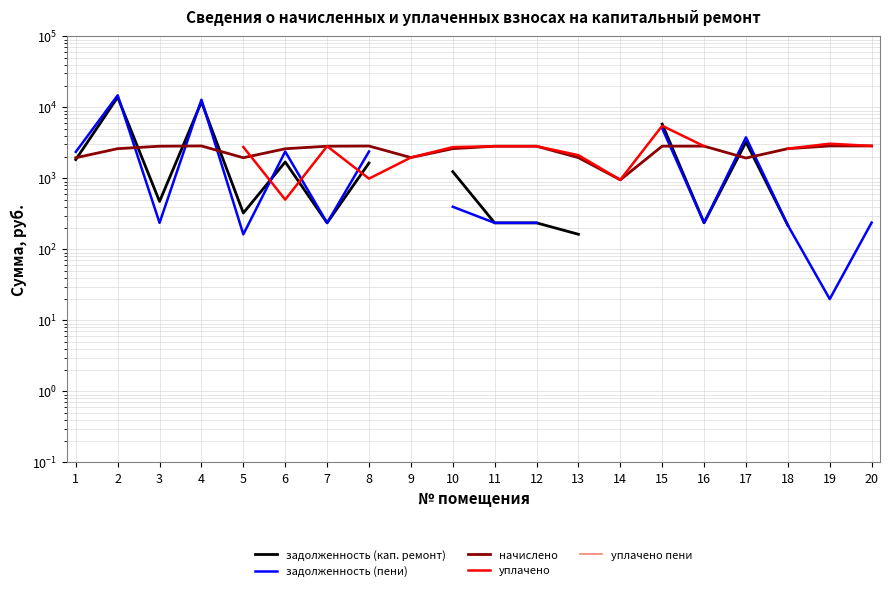

How many intersections are there between начислено and уплачено?

2